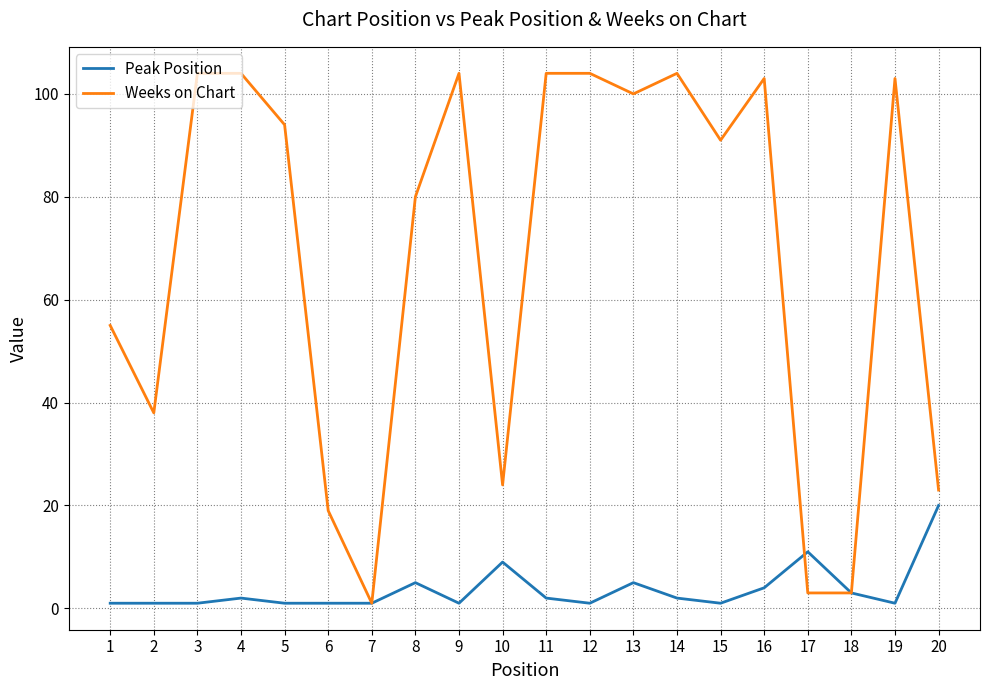

At how many categories does at least one series exceed 10?

18